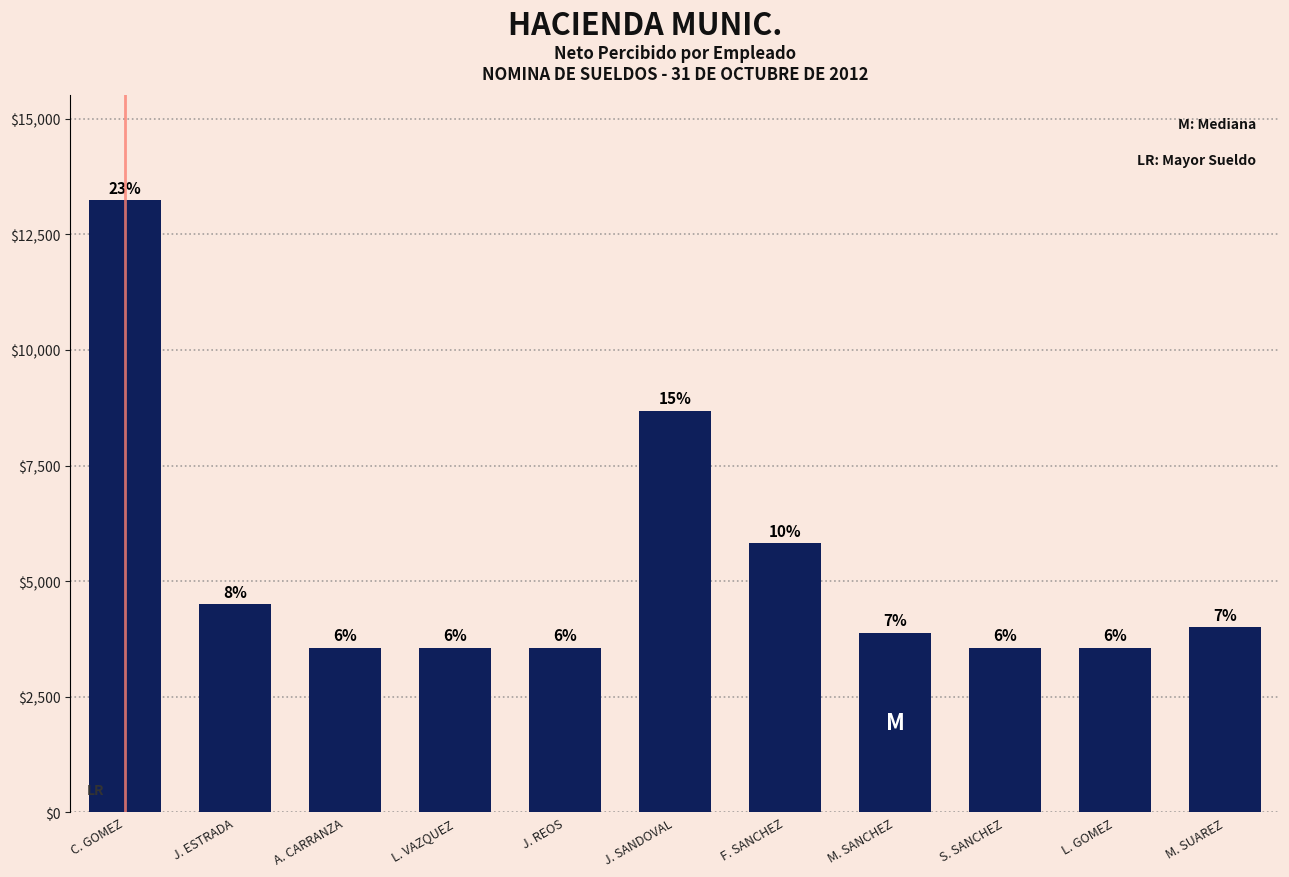

Reading left to right, extract all data points from this chart.

C. GOMEZ=13234	J. ESTRADA=4500	A. CARRANZA=3553	L. VAZQUEZ=3553	J. REOS=3553	J. SANDOVAL=8687	F. SANCHEZ=5821	M. SANCHEZ=3877	S. SANCHEZ=3553	L. GOMEZ=3553	M. SUAREZ=4000